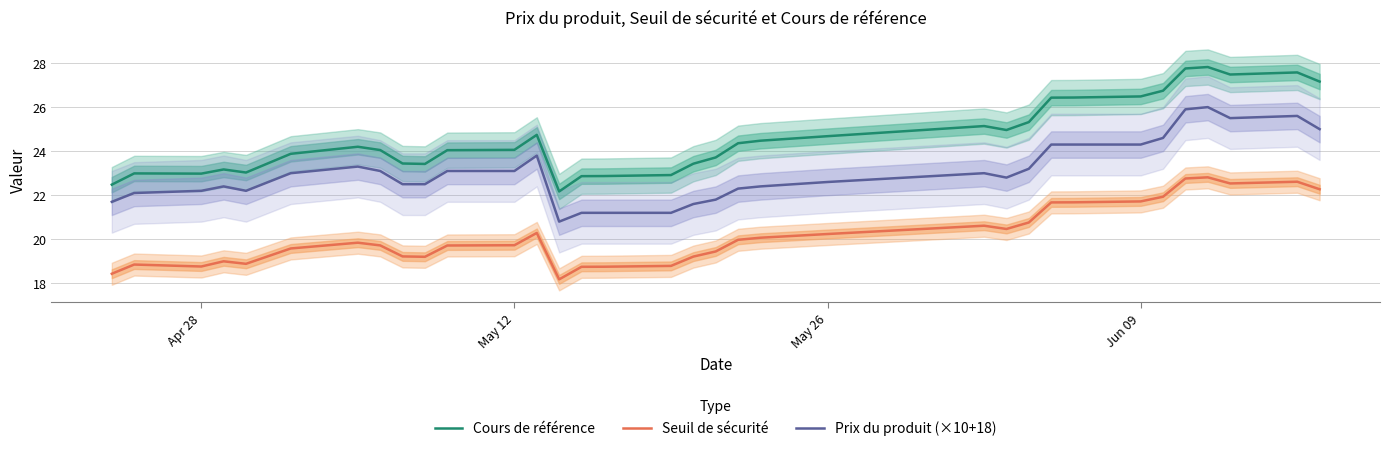

True or false: Cours de référence has more than 1 interior local peaks.

True